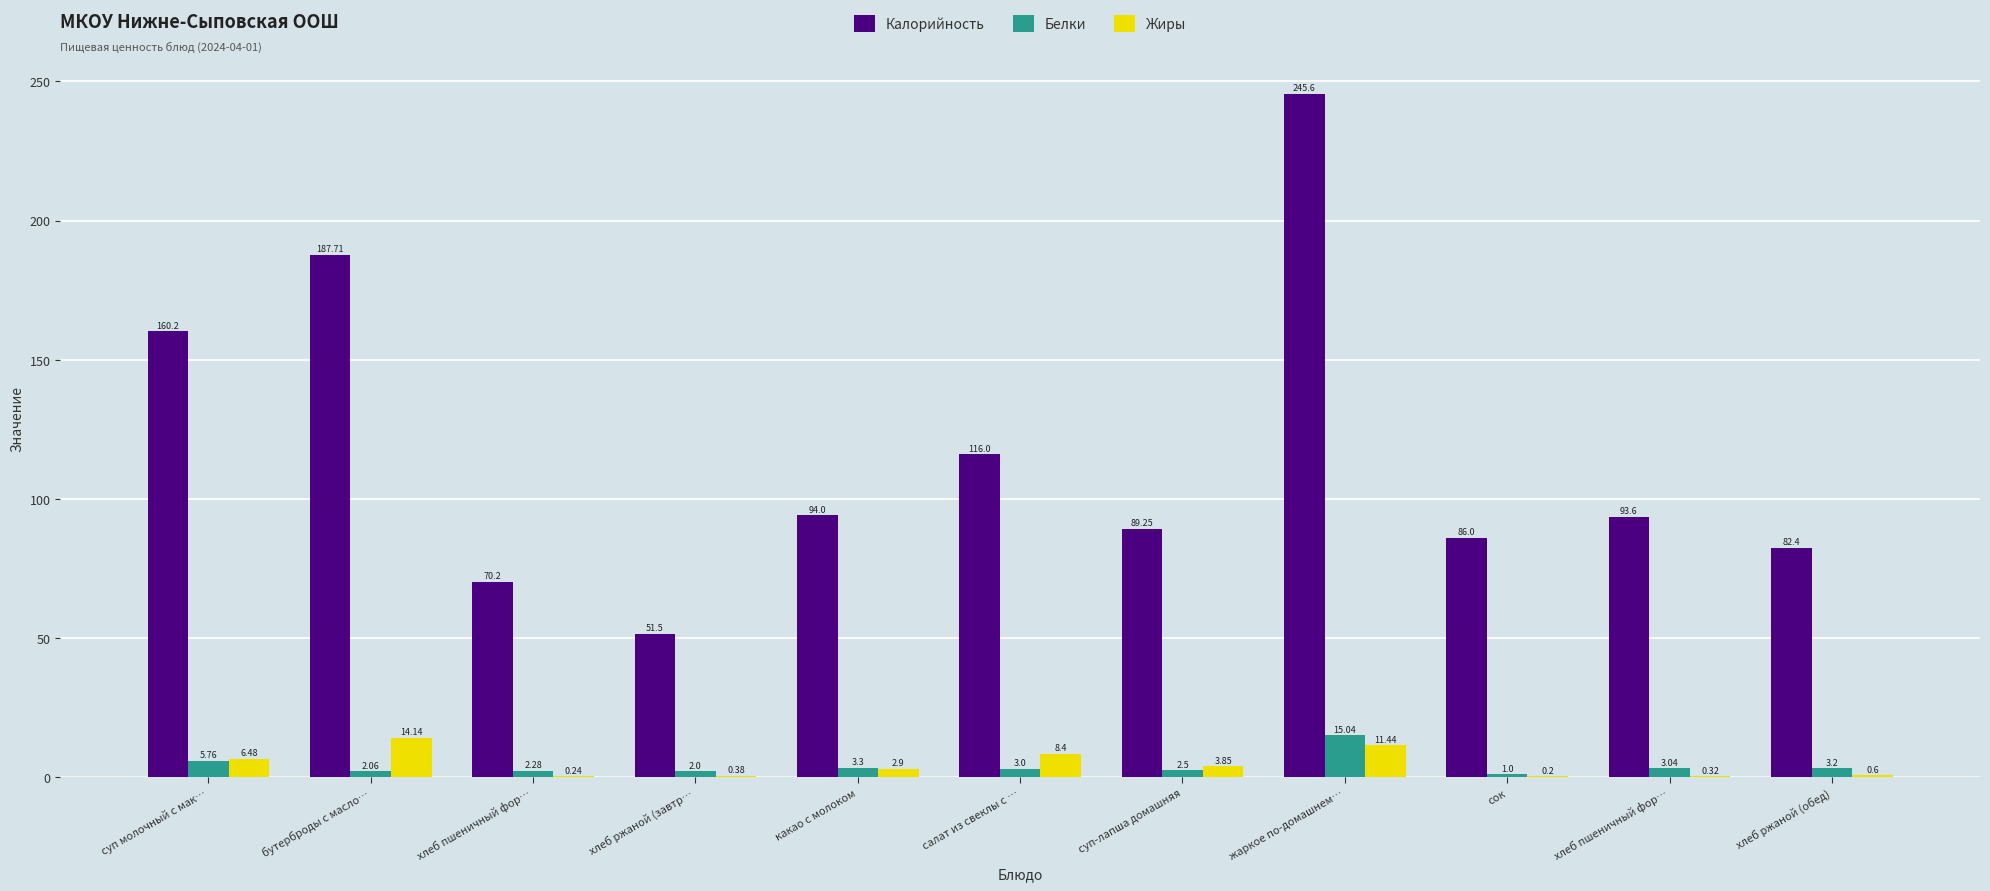

What is the label of the 3rd bar from the right?

сок